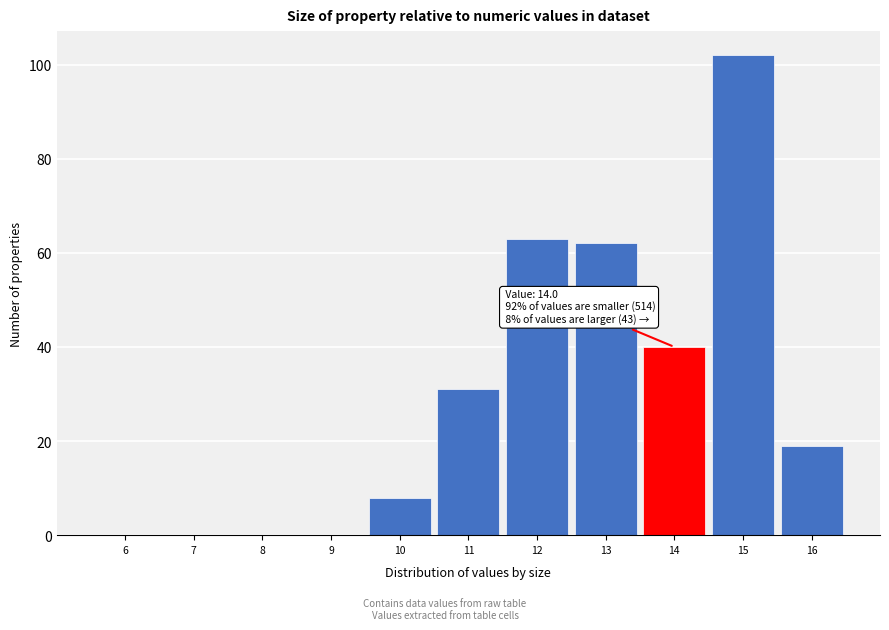

Reading left to right, extract all data points from this chart.

6=0	7=0	8=0	9=0	10=8	11=31	12=63	13=62	14=40	15=102	16=19